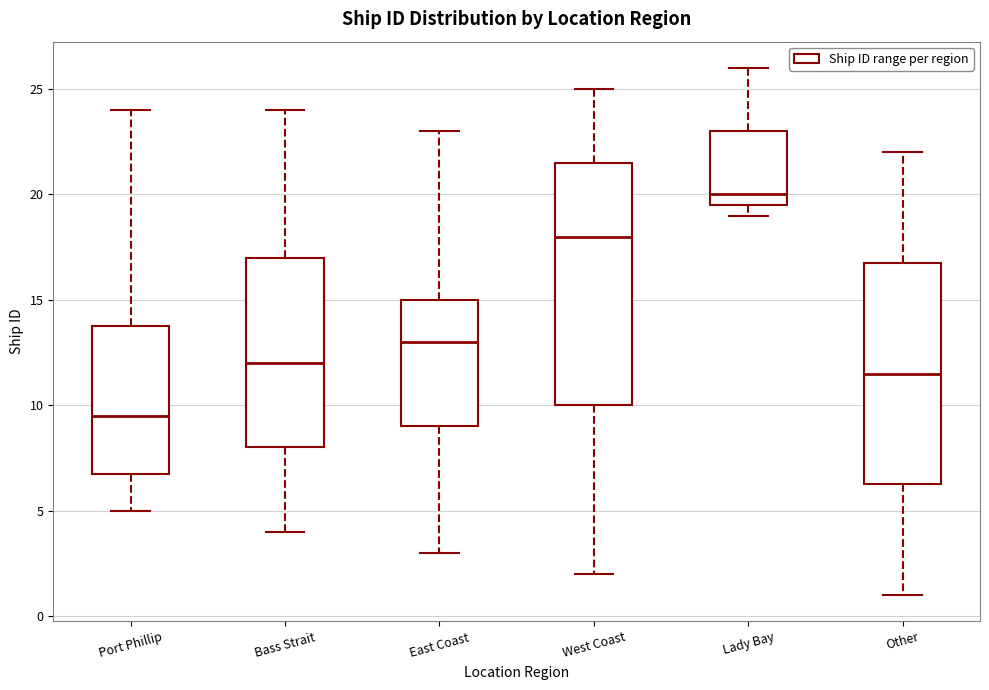

Reading left to right, transcribe this box plot: for each box, give where its median line is, the range the box spans, and where its two whiskers end, as read against the y-axis. The values are not printed on the chart, so give them approximately, as read against the axis.

Port Phillip: median 9.5, box 7.0 to 14.0, whiskers 5.0 to 24.0
Bass Strait: median 12.0, box 8.0 to 17.0, whiskers 4.0 to 24.0
East Coast: median 13.0, box 9.0 to 15.0, whiskers 3.0 to 23.0
West Coast: median 18.0, box 10.0 to 21.5, whiskers 2.0 to 25.0
Lady Bay: median 20.0, box 19.5 to 23.0, whiskers 19.0 to 26.0
Other: median 11.5, box 6.5 to 17.0, whiskers 1.0 to 22.0